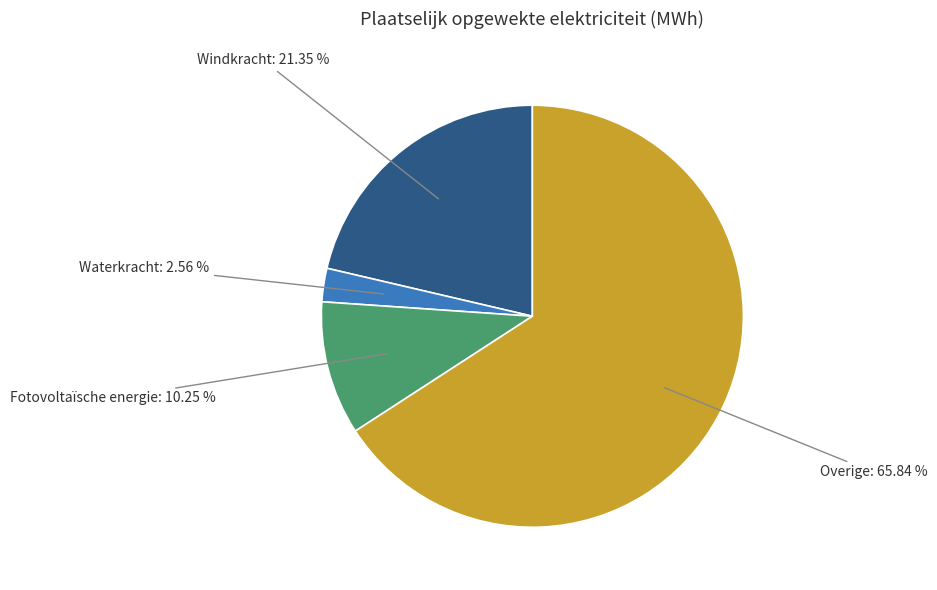

Is it true that Windkracht is 9% of the pie?

False